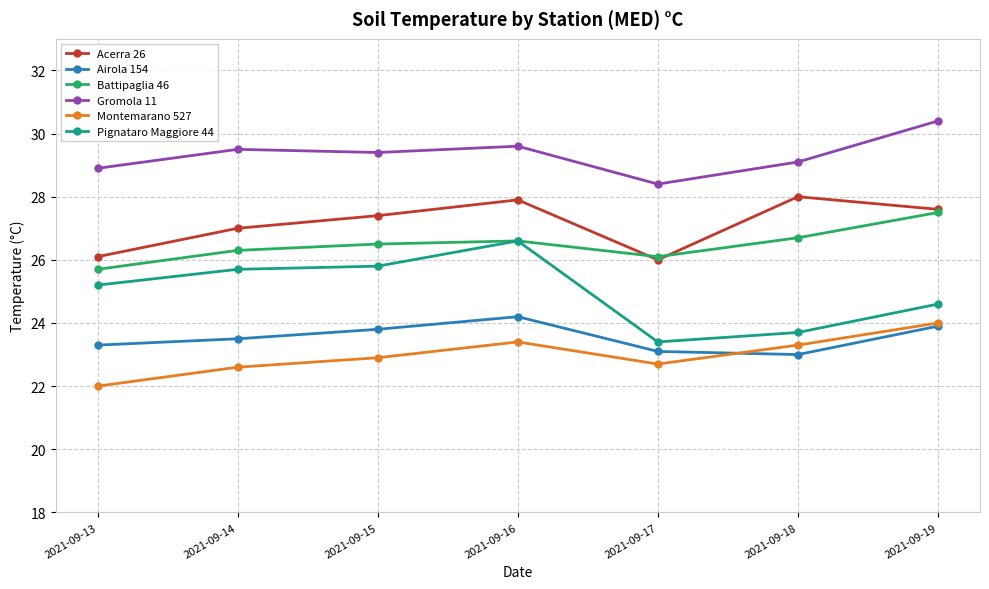

Which series has the widest spread of values?

Pignataro Maggiore 44